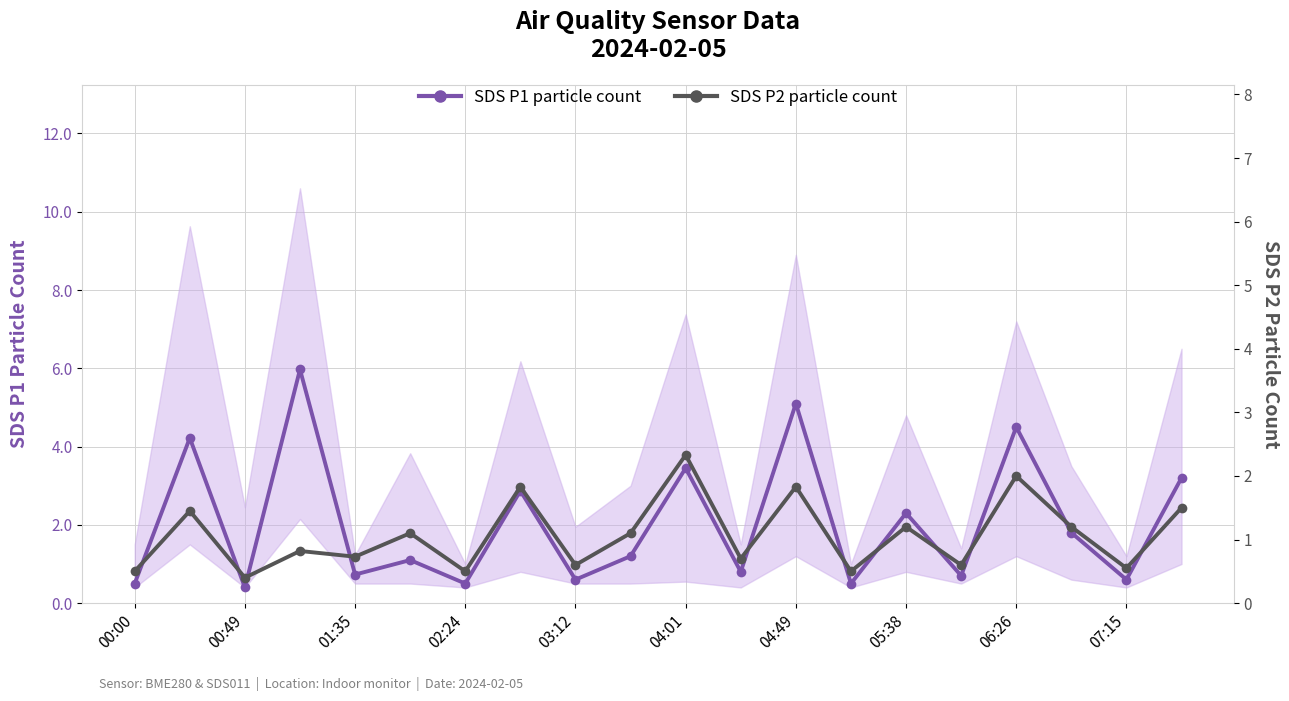

Count the number of data series in this chart.

2